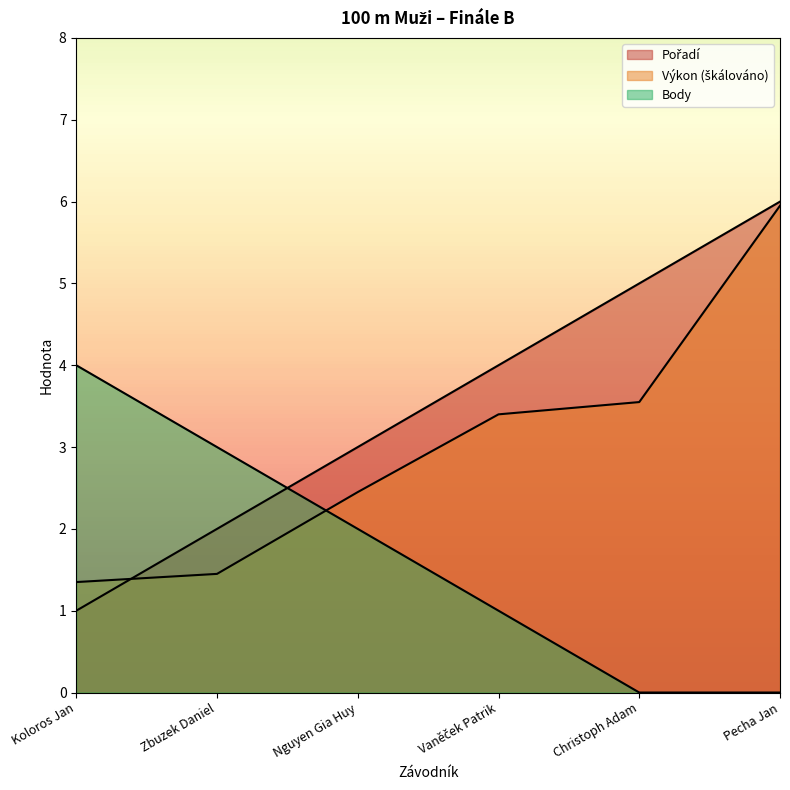

What value does the Body series have at Zbuzek Daniel?

3.0